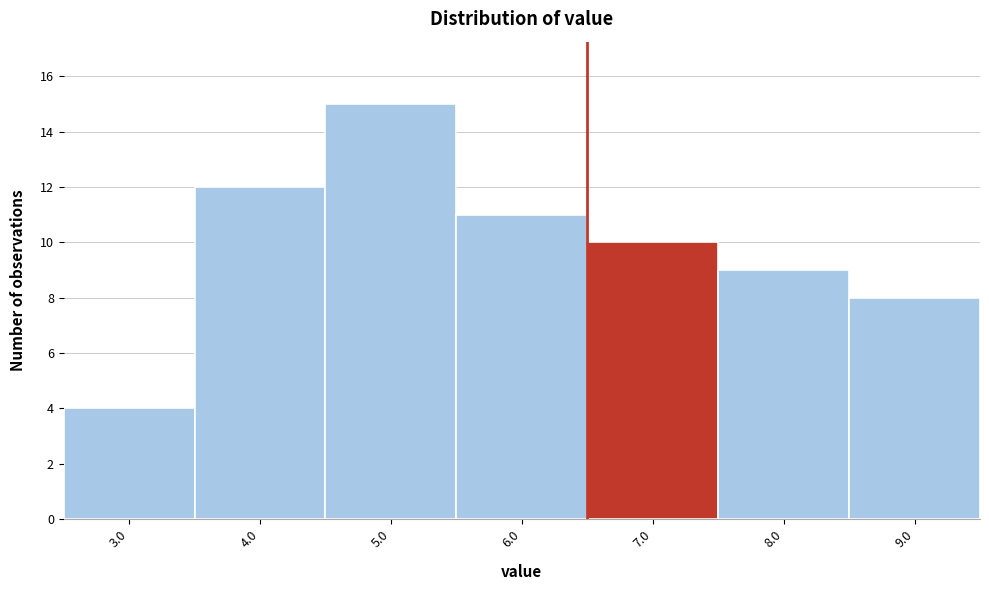

Reading right to left, extract all data points from this chart.

9.0=8	8.0=9	7.0=10	6.0=11	5.0=15	4.0=12	3.0=4